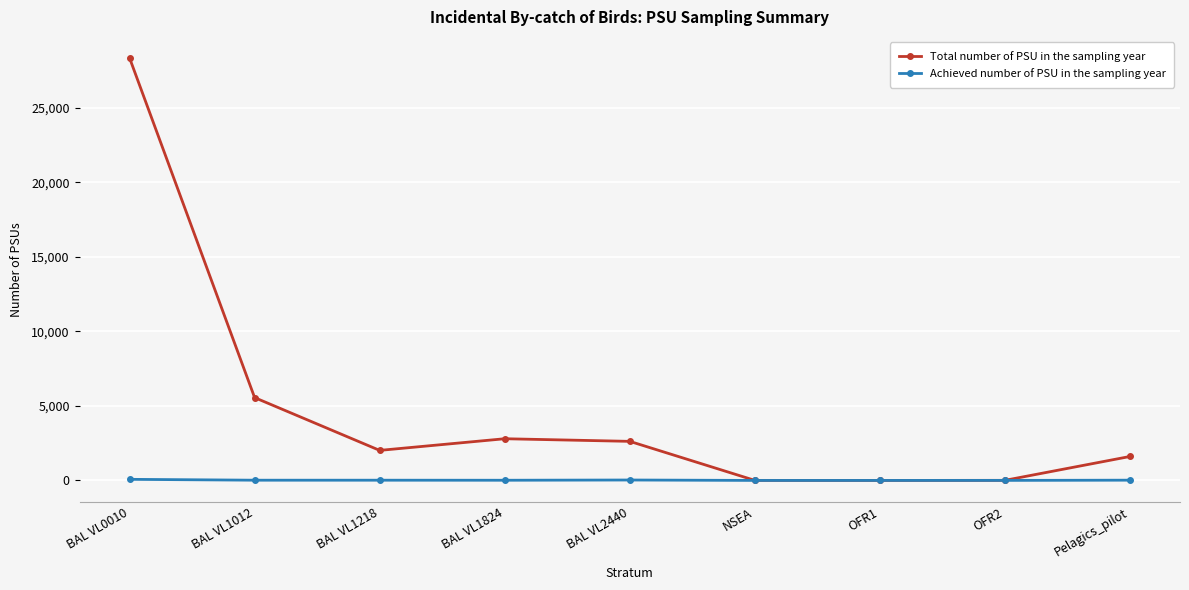

Where is the first local minimum for Total number of PSU in the sampling year?

BAL VL1218